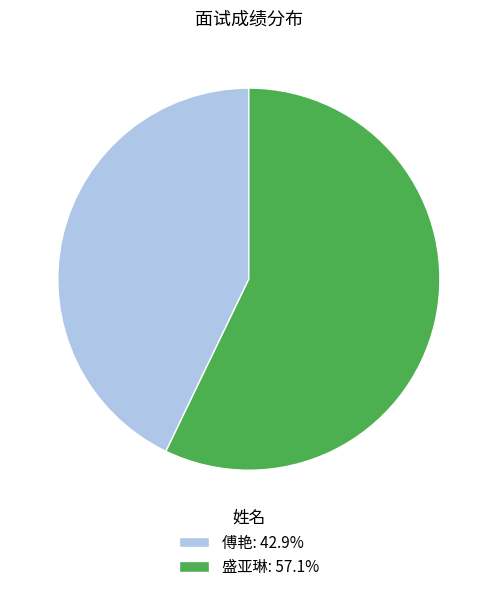

Which has a higher value, 盛亚琳 or 傅艳?

盛亚琳